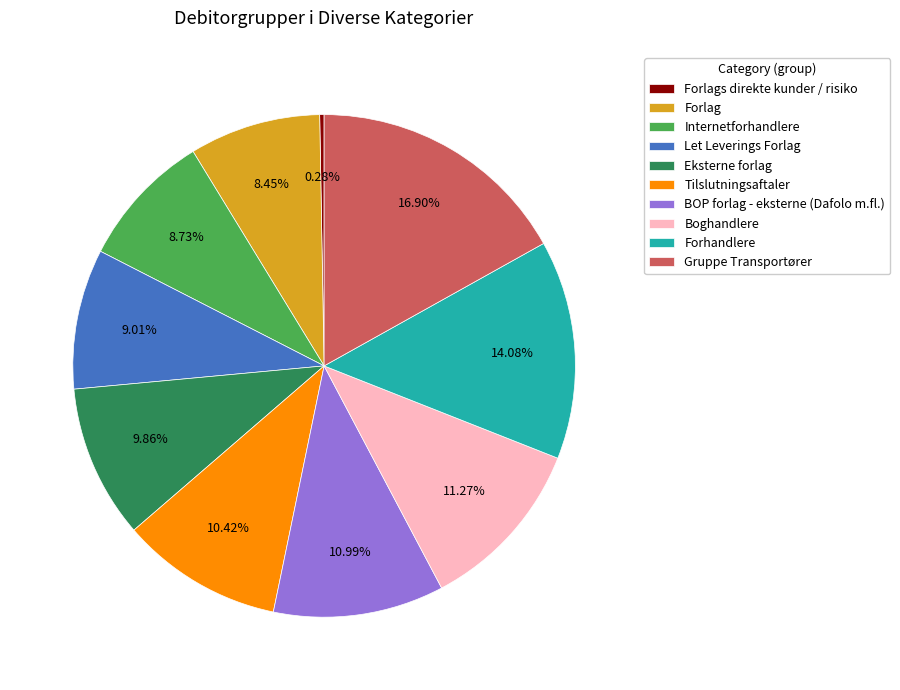

Does Internetforhandlere represent more than half of the total?

No